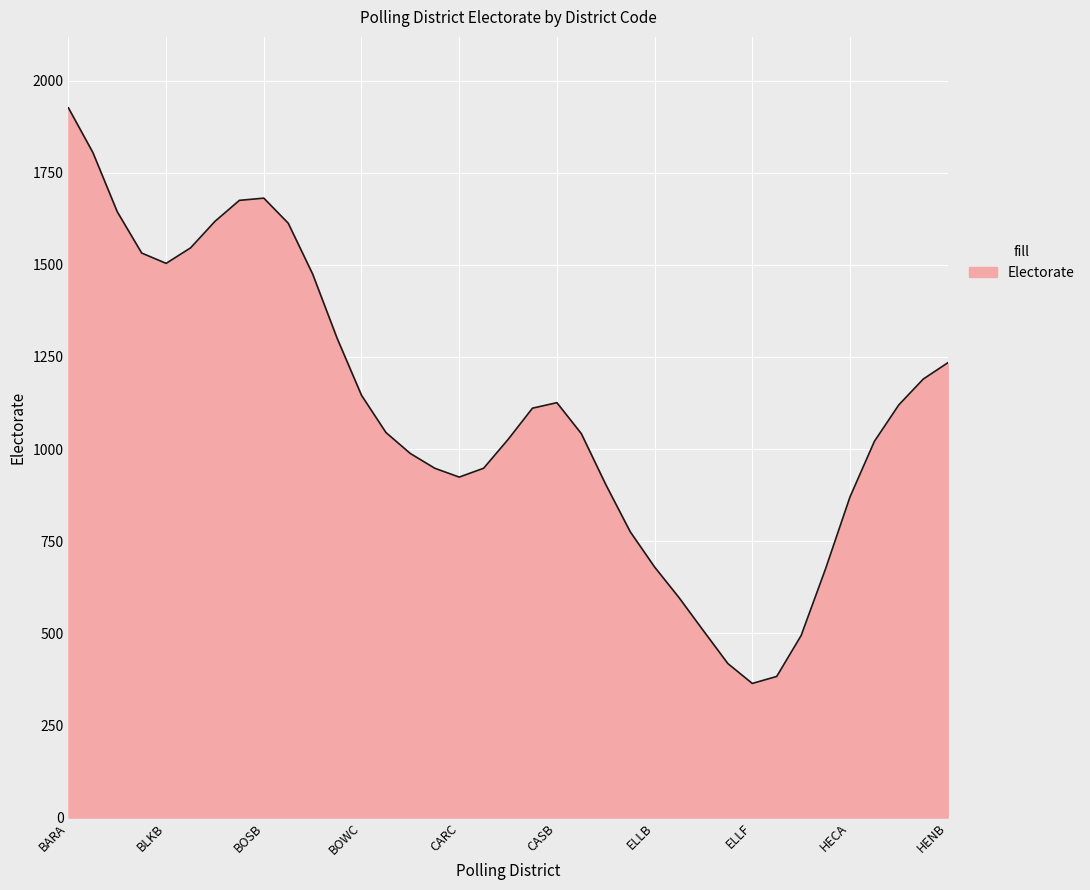

What is the minimum value shown in the chart?

364